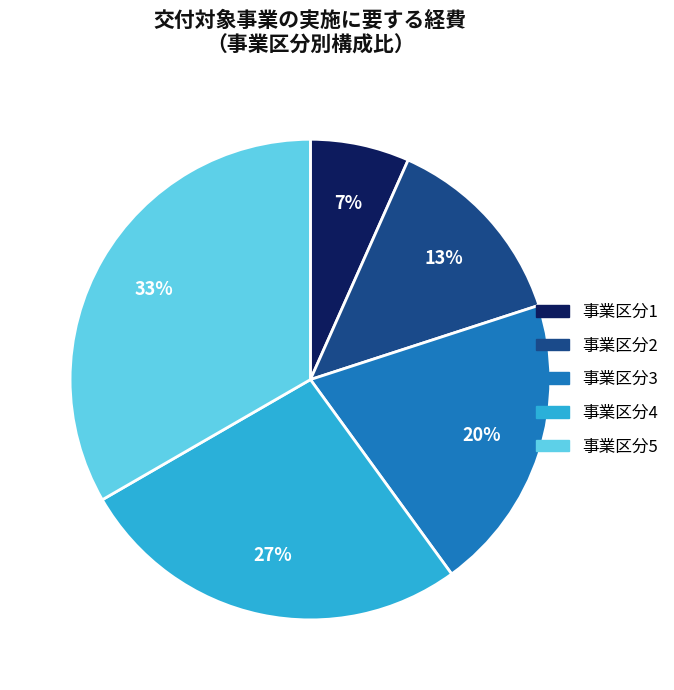

Which category has the smallest portion of the pie?

事業区分1